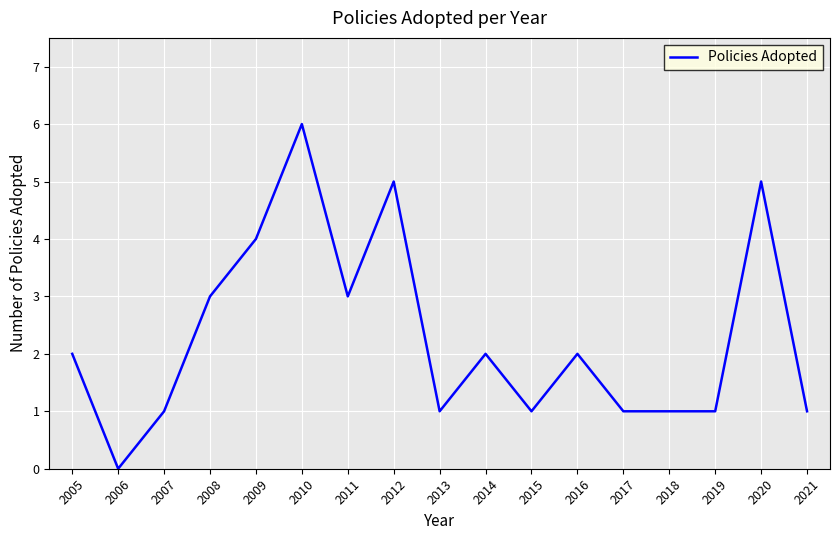

Approximately how many times larger is the value at 2011 compared to 2007?

3.0